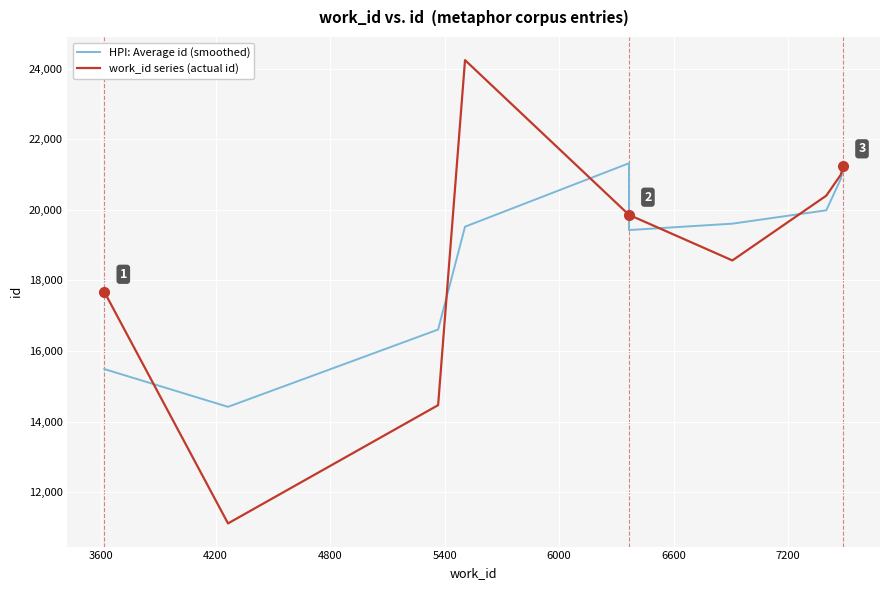

How many interior local valleys does the HPI: Average id (smoothed) series have?

2